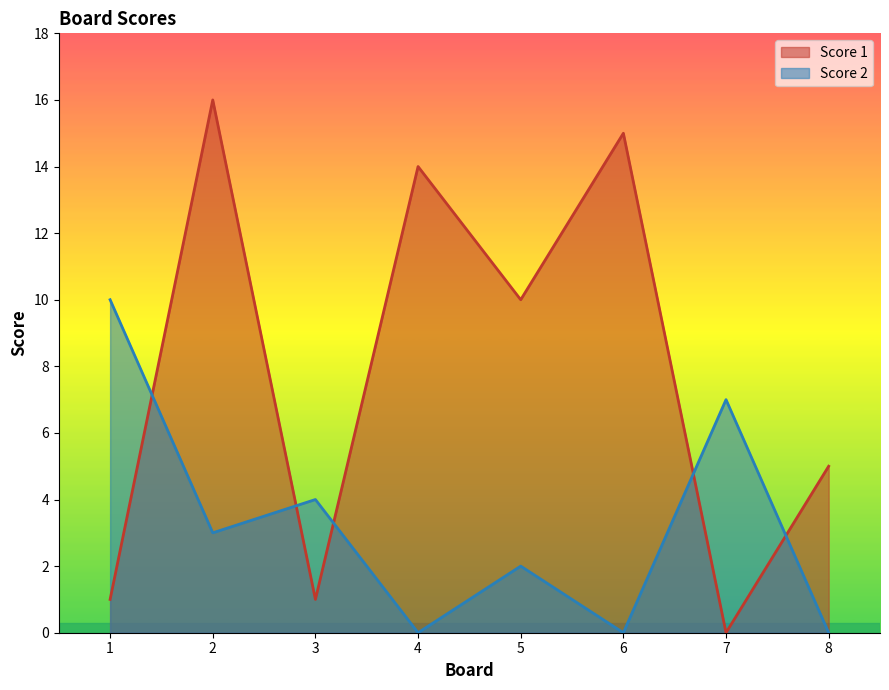

In Score 1, how many points are higher than both neighbors (excluding endpoints)?

3